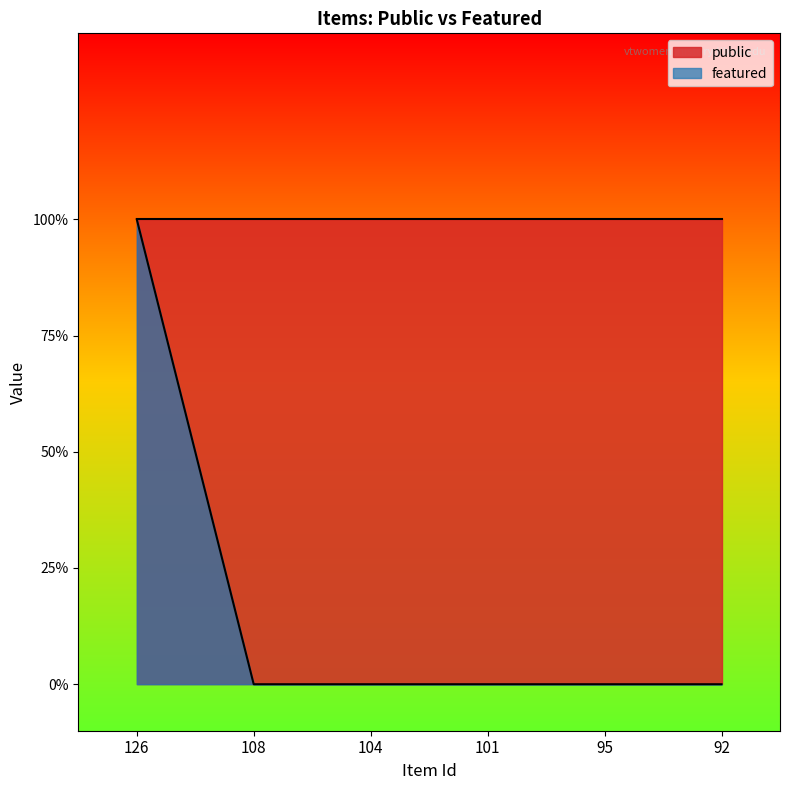

The value at 108 is 0. True or false?

False